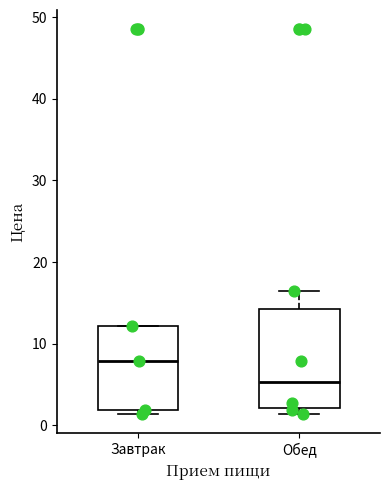

Which box is the tallest, from its lower edge to its upper edge?

Обед